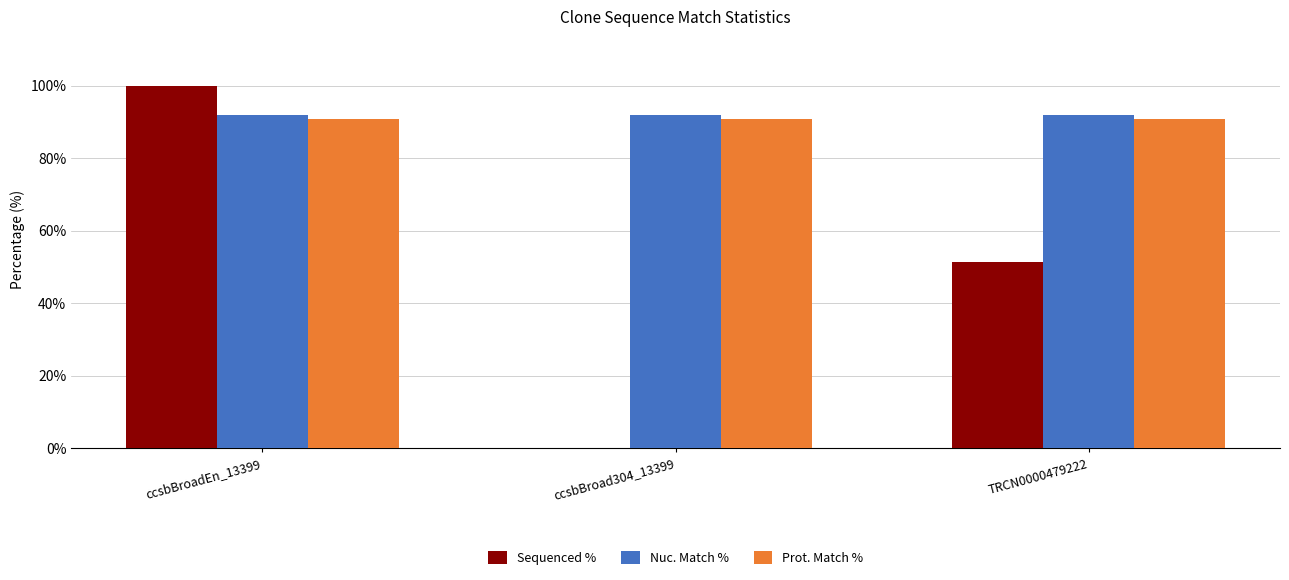

What is the maximum value shown in the chart?

100.0